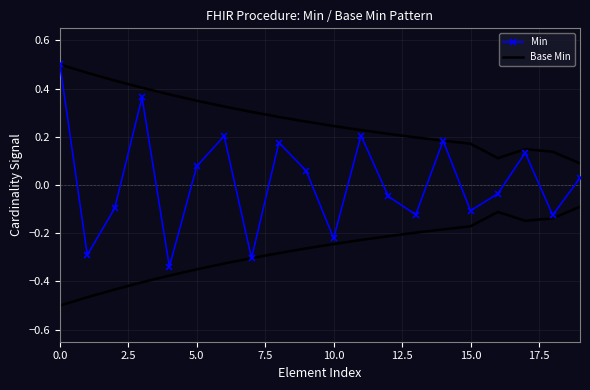

List the series in order of their peak value, highest first.

Min, Base Min